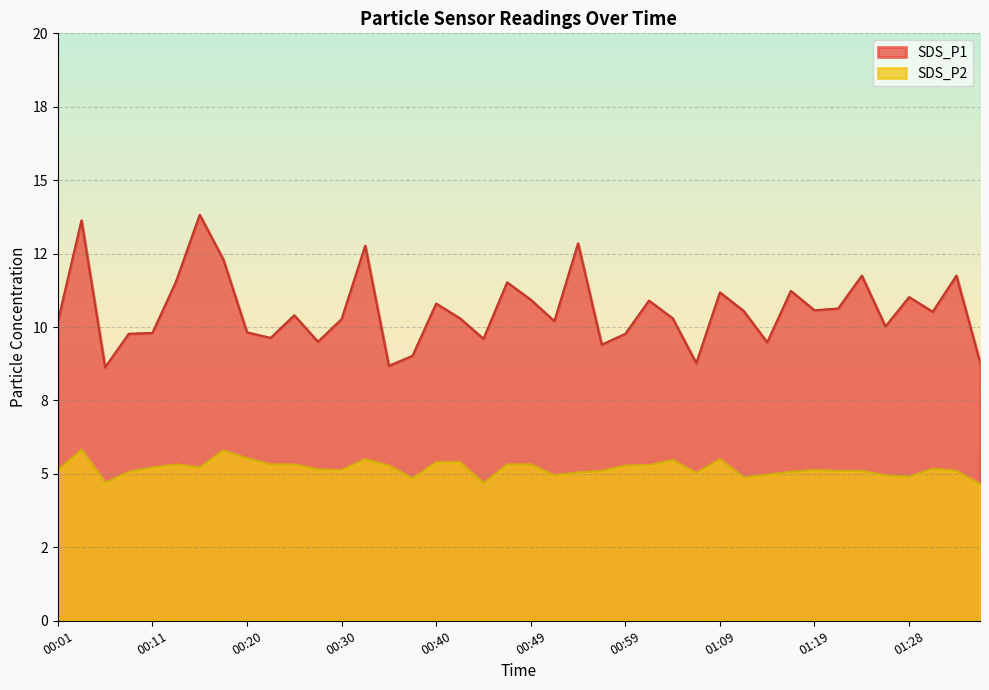

In SDS_P1, how many points are higher than both neighbors (excluding endpoints)?

13